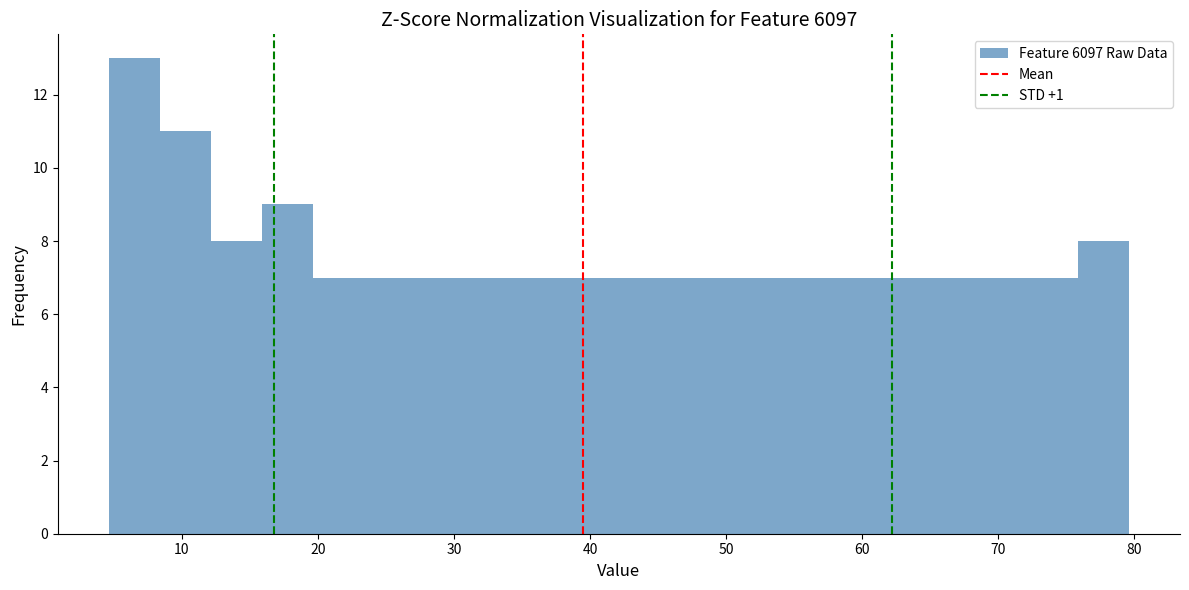

Read against the x-axis, roughly where is the centre of the tallest bar?

7